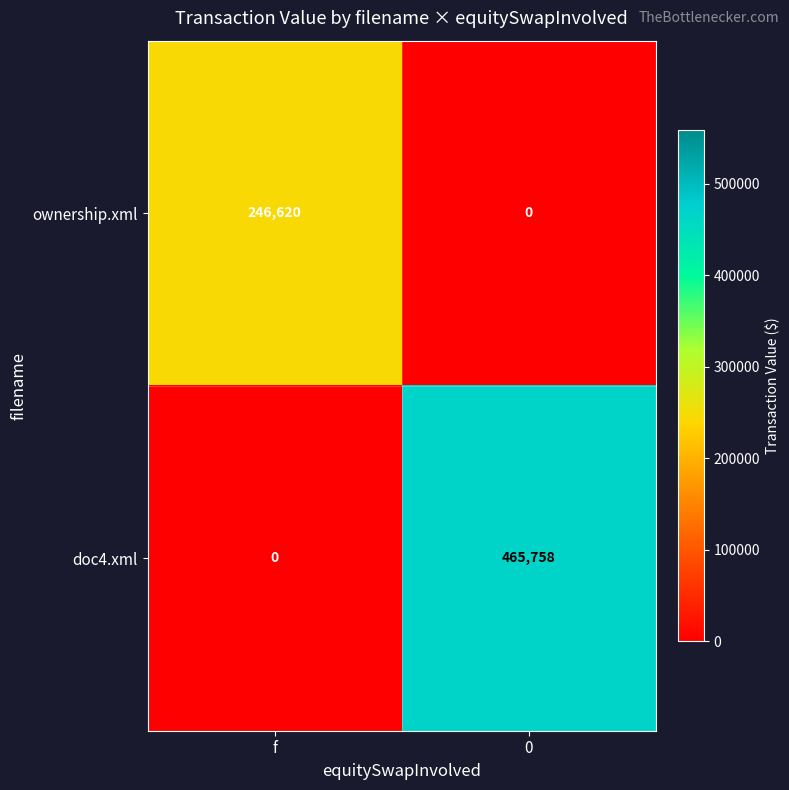

Rank the series by their average value, from highest to lowest.

doc4.xml, ownership.xml